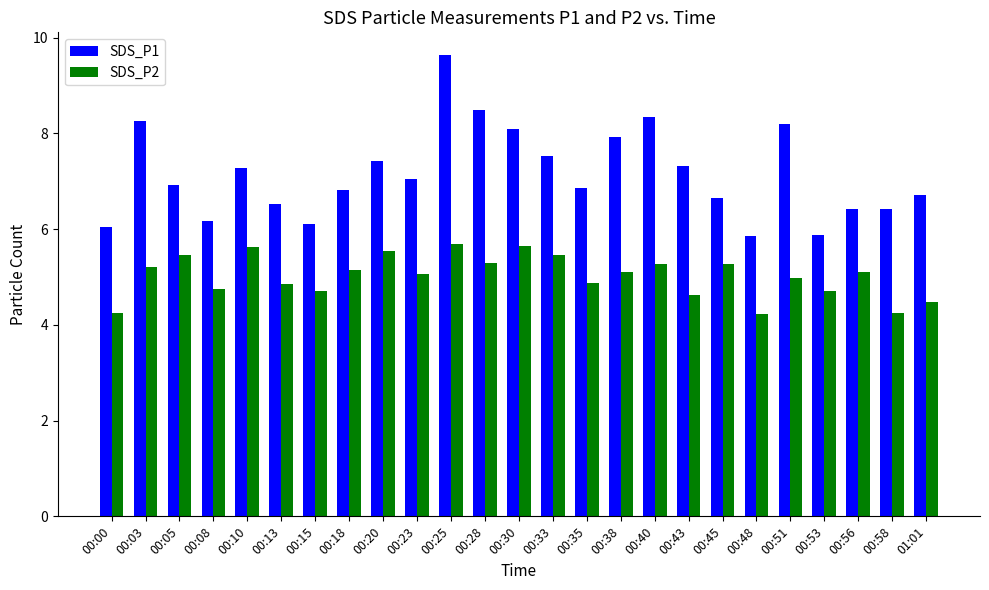

How many groups of bars are there?

25